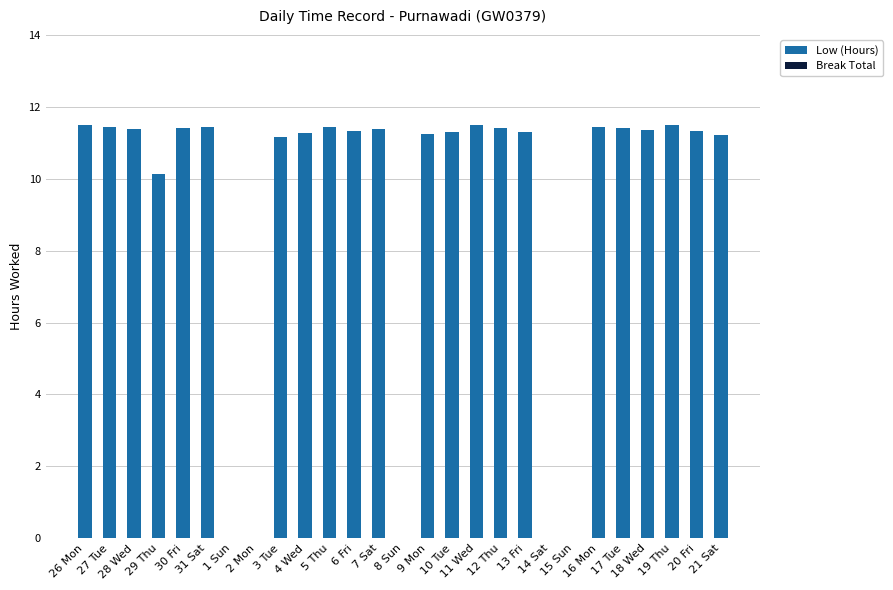

Approximately how many times larger is the value at 21 Sat compared to 3 Tue?

1.0